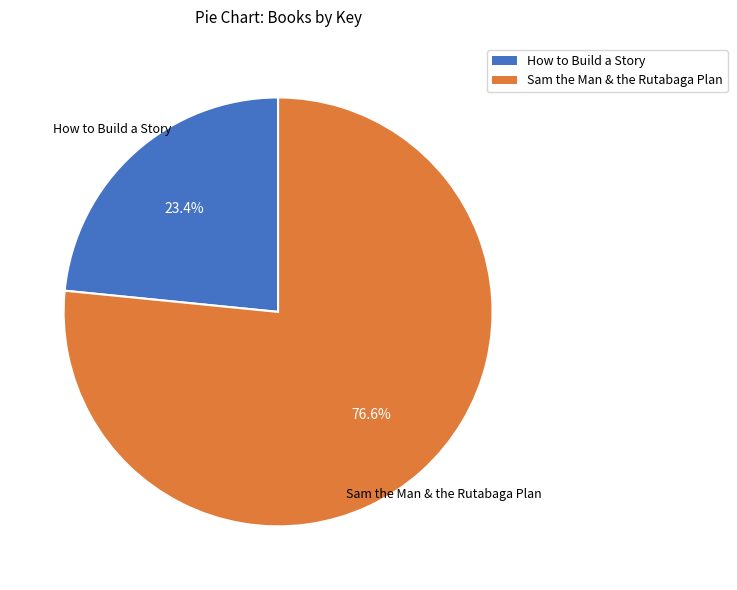

Is there any slice that represents more than half of the pie?

Yes